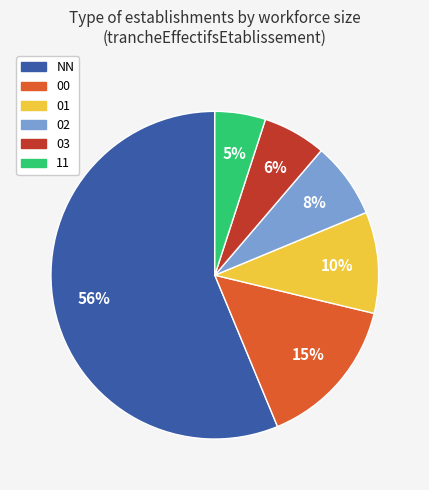

How many segments does this pie chart have?

6